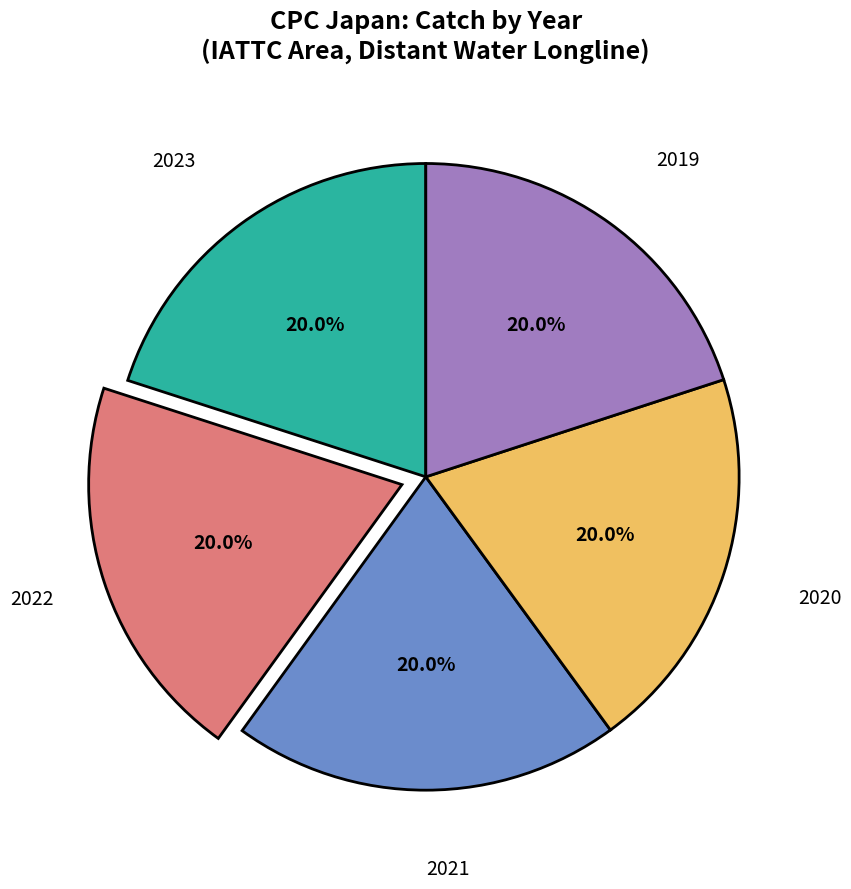

Is there a majority slice in this chart?

No